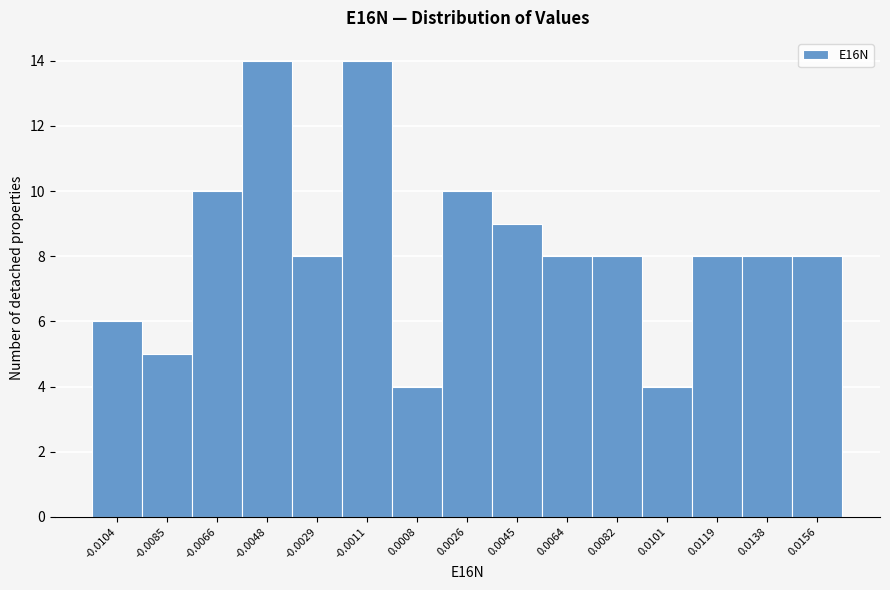

Reading left to right, extract all data points from this chart.

-0.0104=6	-0.0085=5	-0.0066=10	-0.0048=14	-0.0029=8	-0.0011=14	0.0008=4	0.0026=10	0.0045=9	0.0064=8	0.0082=8	0.0101=4	0.0119=8	0.0138=8	0.0156=8